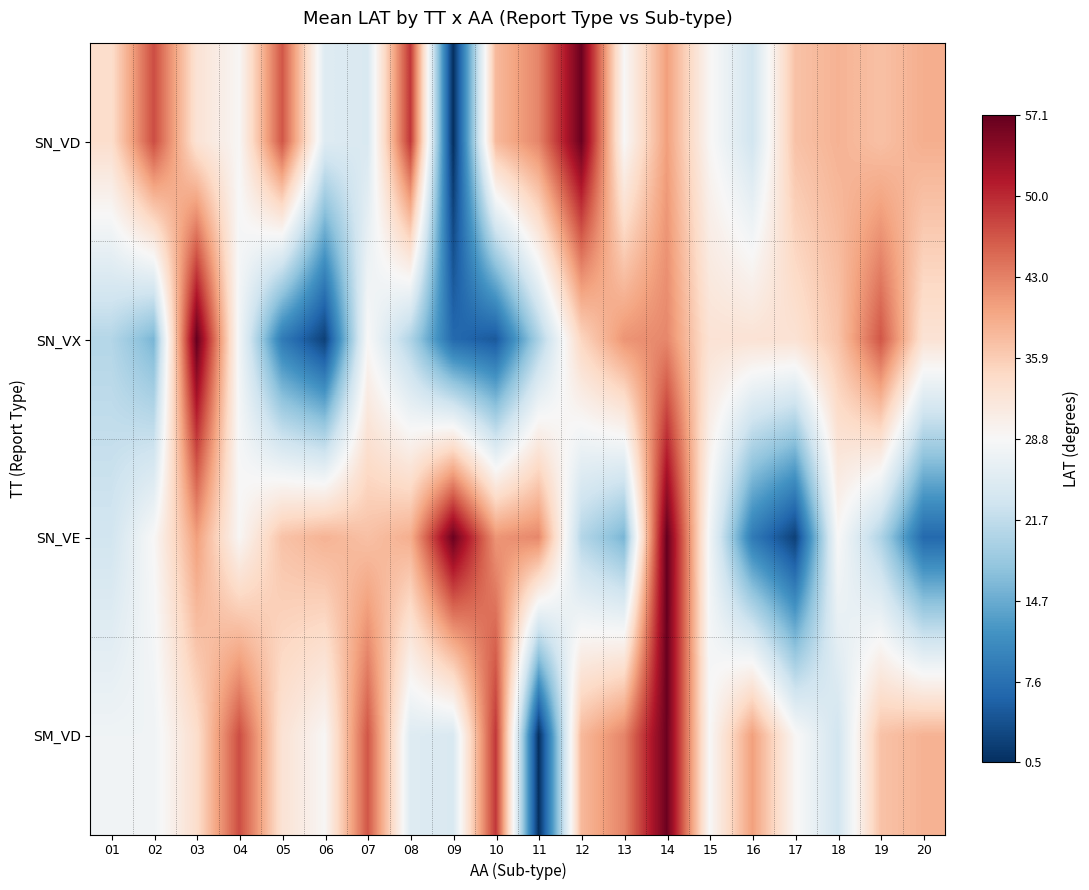

How many distinct data groups are displayed?

4